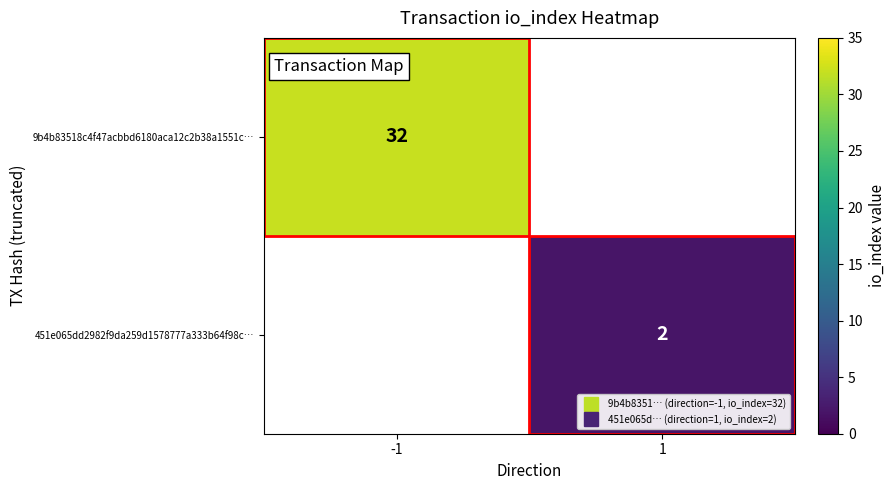

At how many categories does at least one series exceed 12?

1